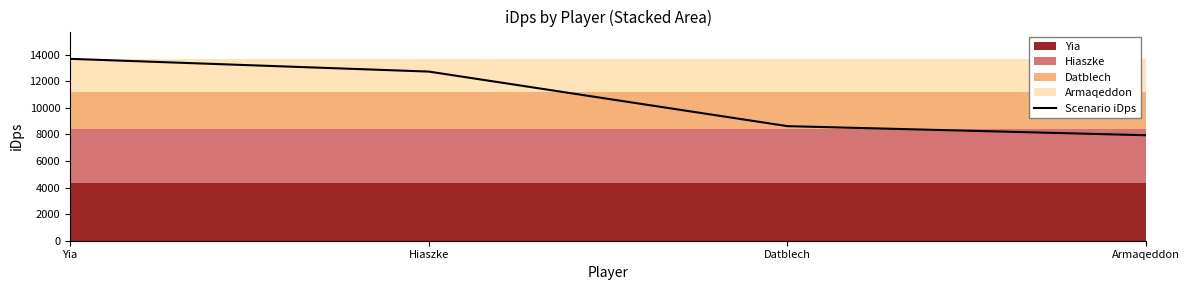

Reading right to left, extract all data points from this chart.

7931.4	8615.1	12717.5	13674.8